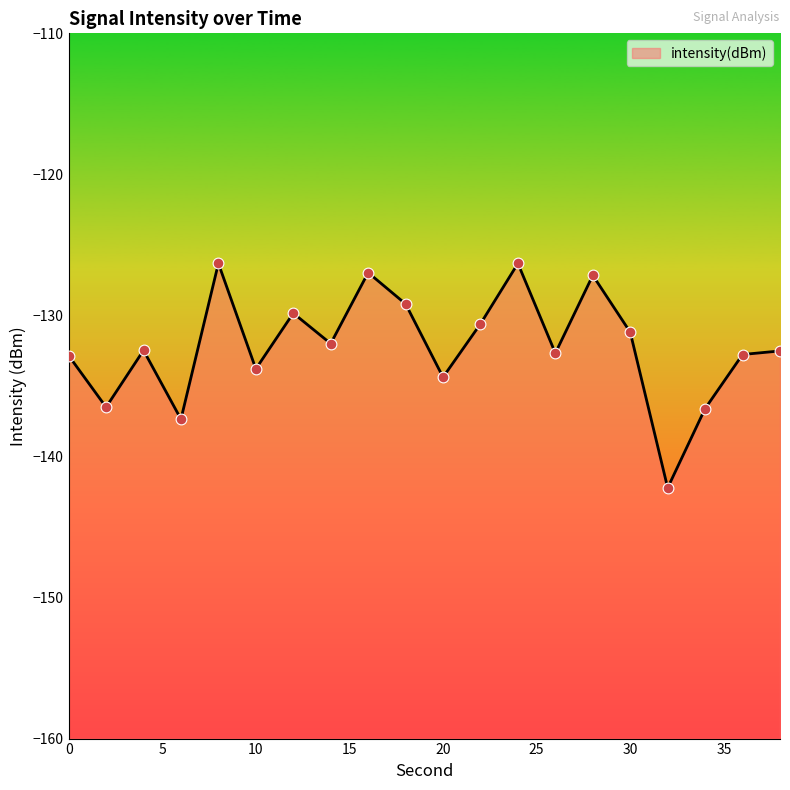

What is the change in value from 20 to 38?

+1.9